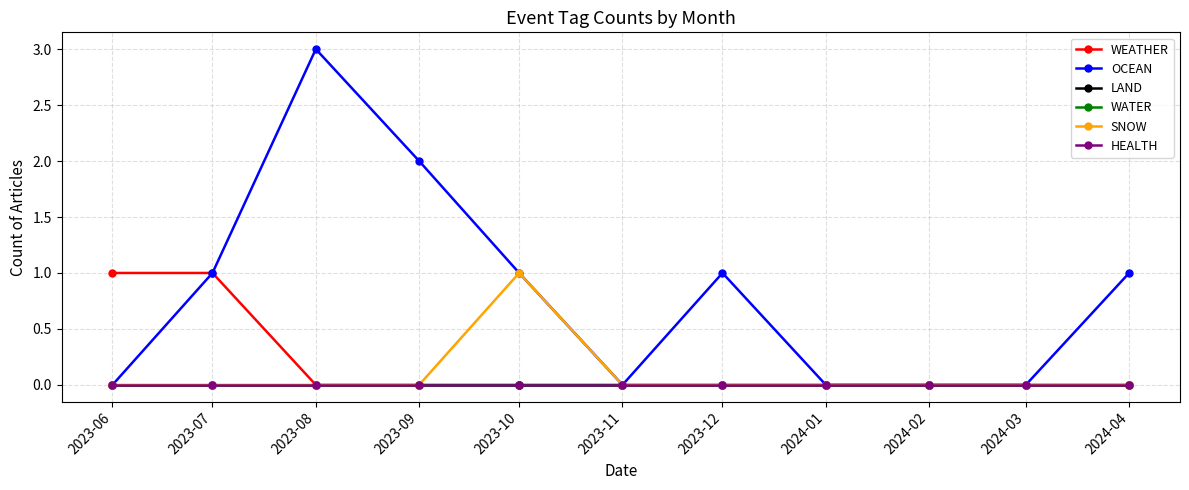

Which has a higher value, 2023-10 or 2024-03?

2023-10